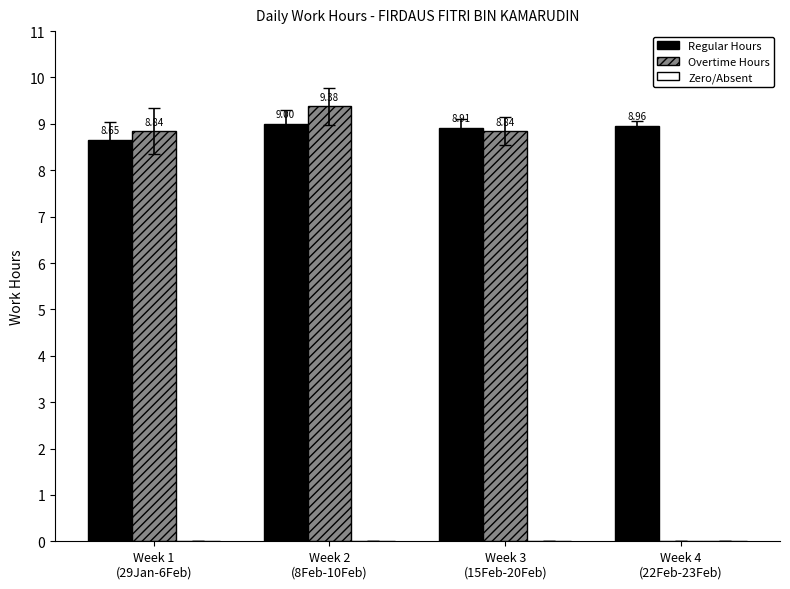

True or false: Regular Hours has a value of 9.0 at Week 2
(8Feb-10Feb).

True